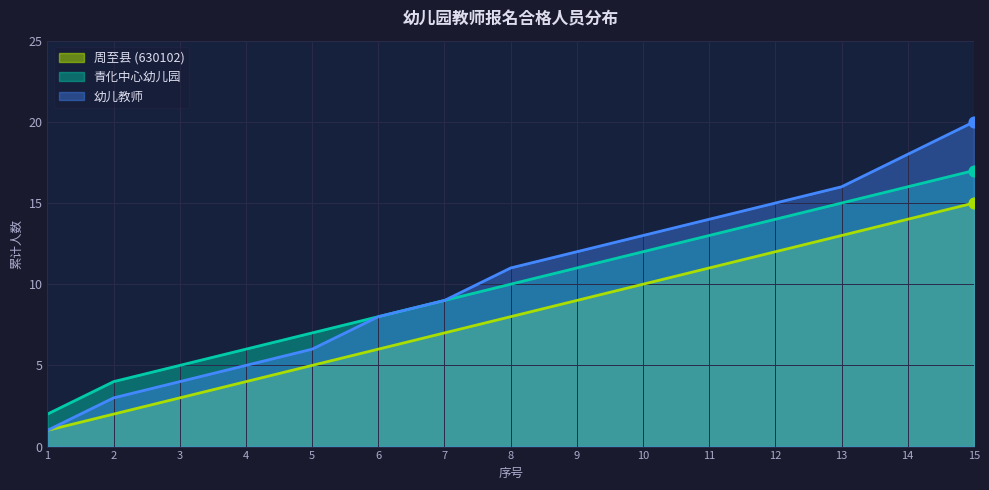

Which series has the largest total across all categories?

幼儿教师